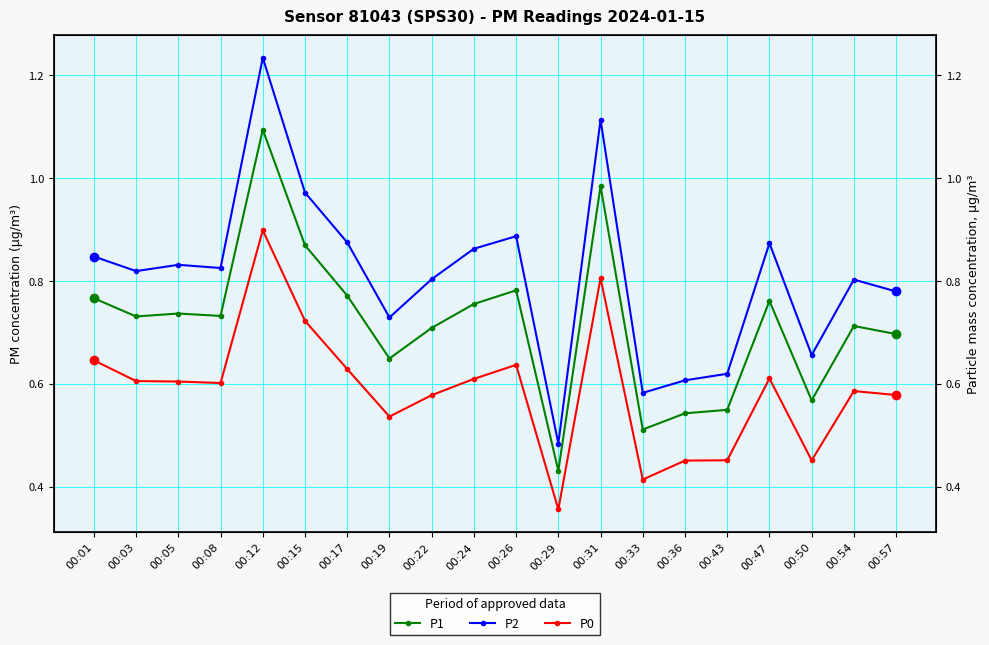

How many distinct data groups are displayed?

3